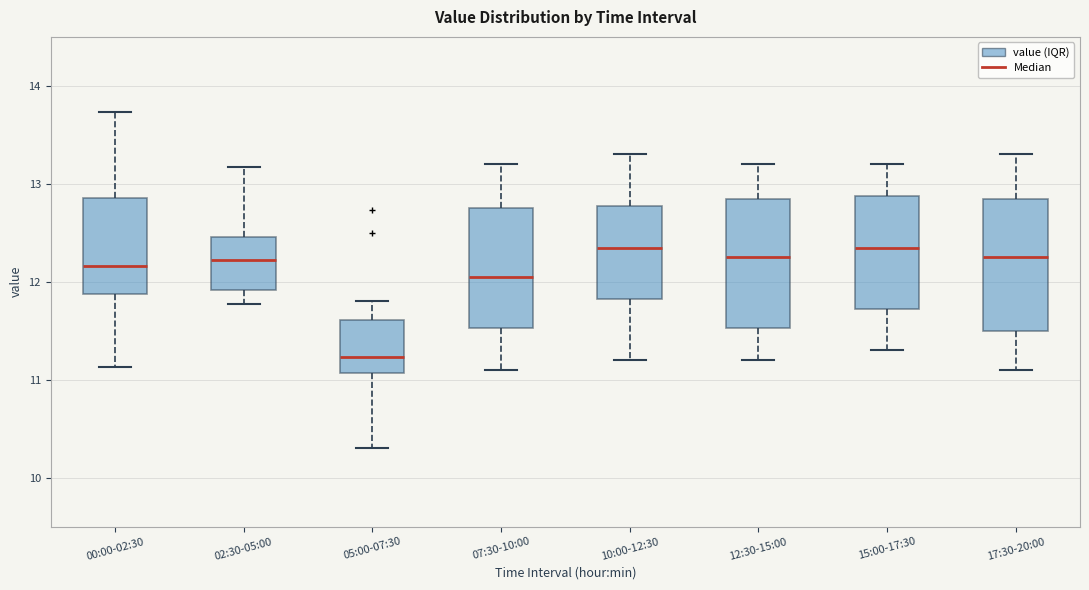

Reading left to right, read every box against the y-axis: the position of its median line, the range the box covers, and the ends of its whiskers. The values are not printed on the chart, so give them approximately, as read against the axis.

00:00-02:30: median 12.2, box 11.9 to 12.9, whiskers 11.1 to 13.7
02:30-05:00: median 12.2, box 11.9 to 12.5, whiskers 11.8 to 13.2
05:00-07:30: median 11.2, box 11.1 to 11.6, whiskers 10.3 to 11.8
07:30-10:00: median 12.1, box 11.5 to 12.8, whiskers 11.1 to 13.2
10:00-12:30: median 12.4, box 11.8 to 12.8, whiskers 11.2 to 13.3
12:30-15:00: median 12.3, box 11.5 to 12.9, whiskers 11.2 to 13.2
15:00-17:30: median 12.4, box 11.7 to 12.9, whiskers 11.3 to 13.2
17:30-20:00: median 12.3, box 11.5 to 12.9, whiskers 11.1 to 13.3